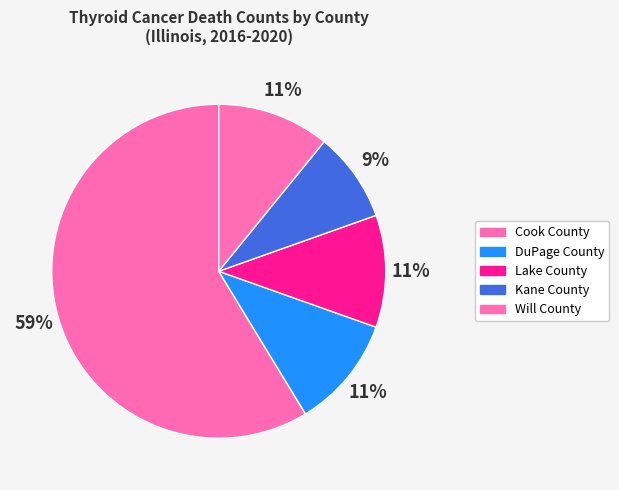

Which category accounts for the majority?

Cook County